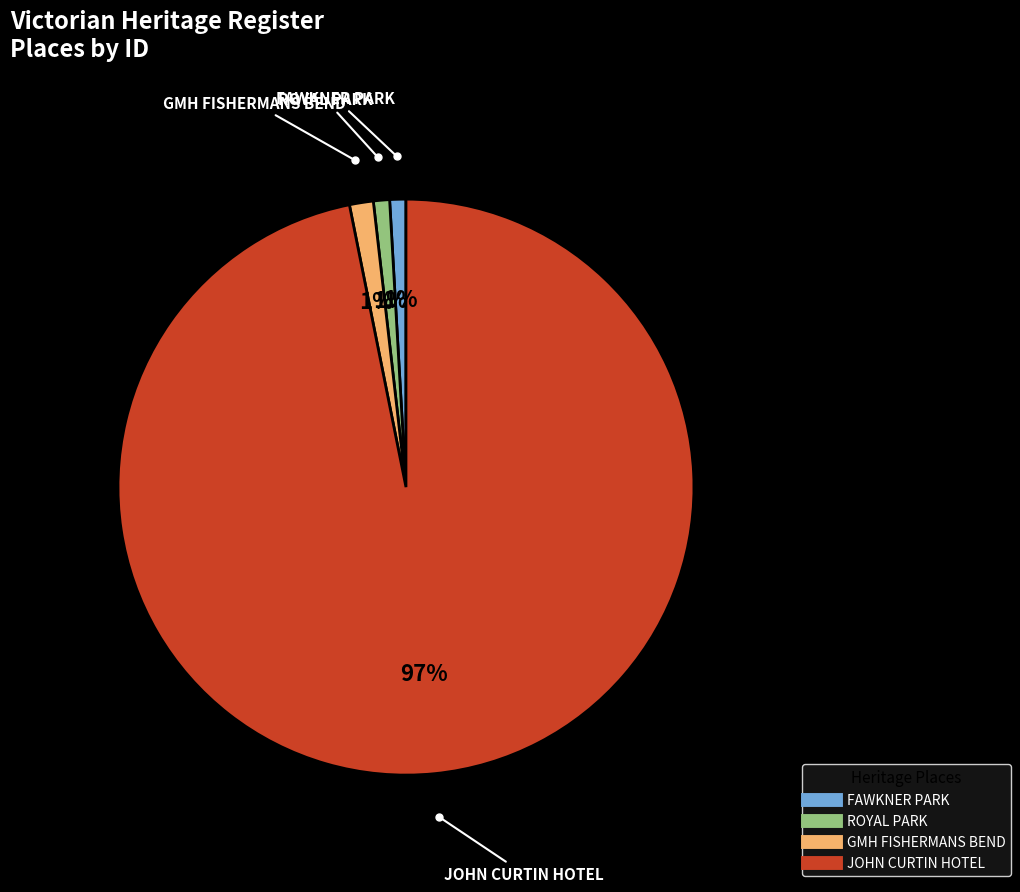

Combined, do ROYAL PARK and JOHN CURTIN HOTEL account for over 50%?

Yes